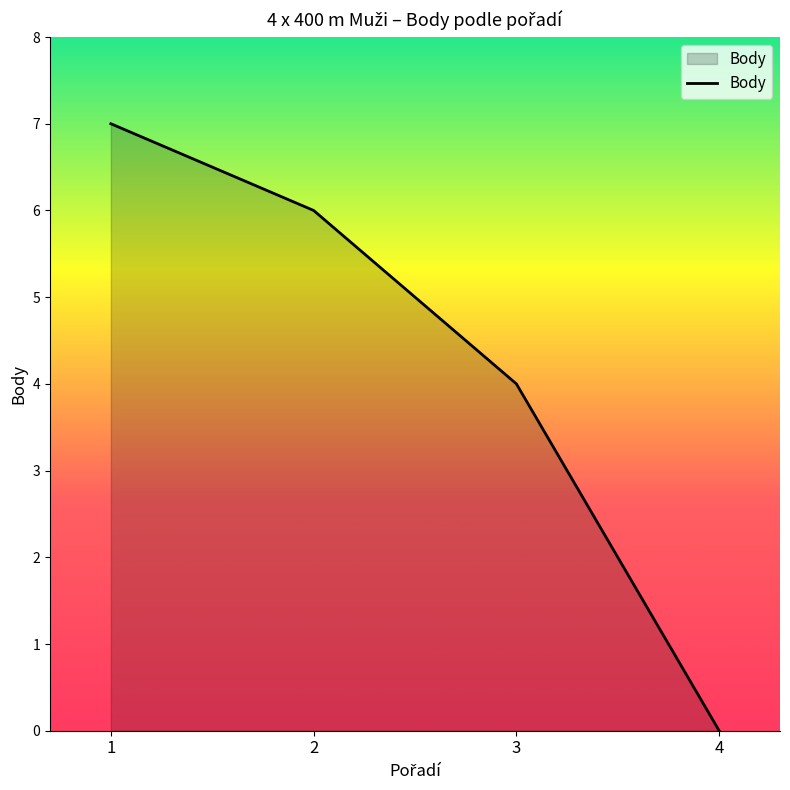

Reading right to left, what are all the values shown in this chart?

4=0	3=4	2=6	1=7